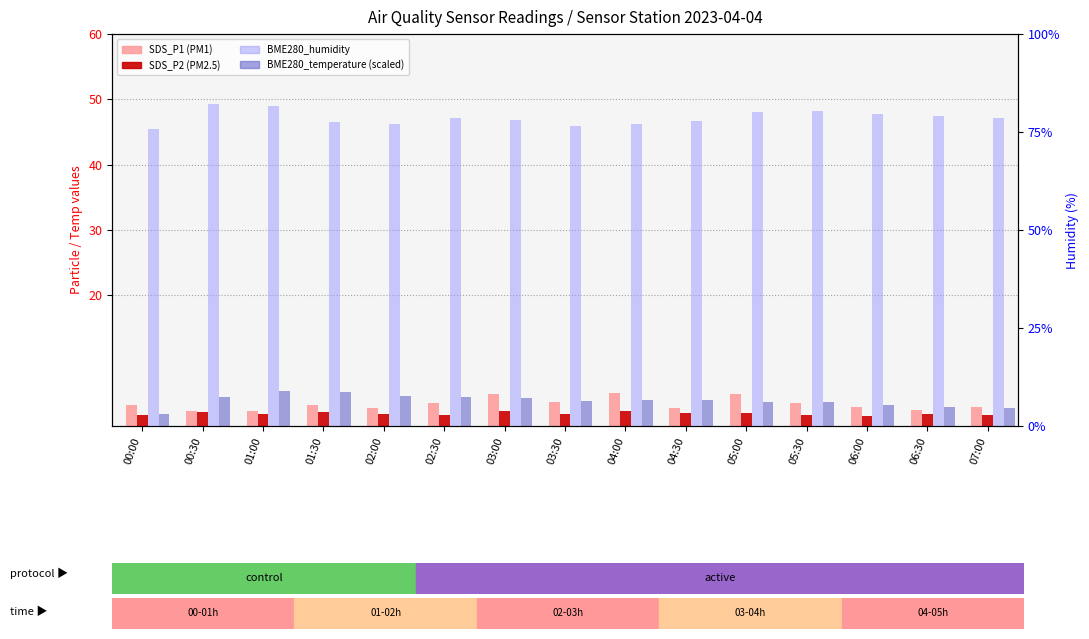

True or false: SDS_P2 has a value of 0.7 at 06:00.

False